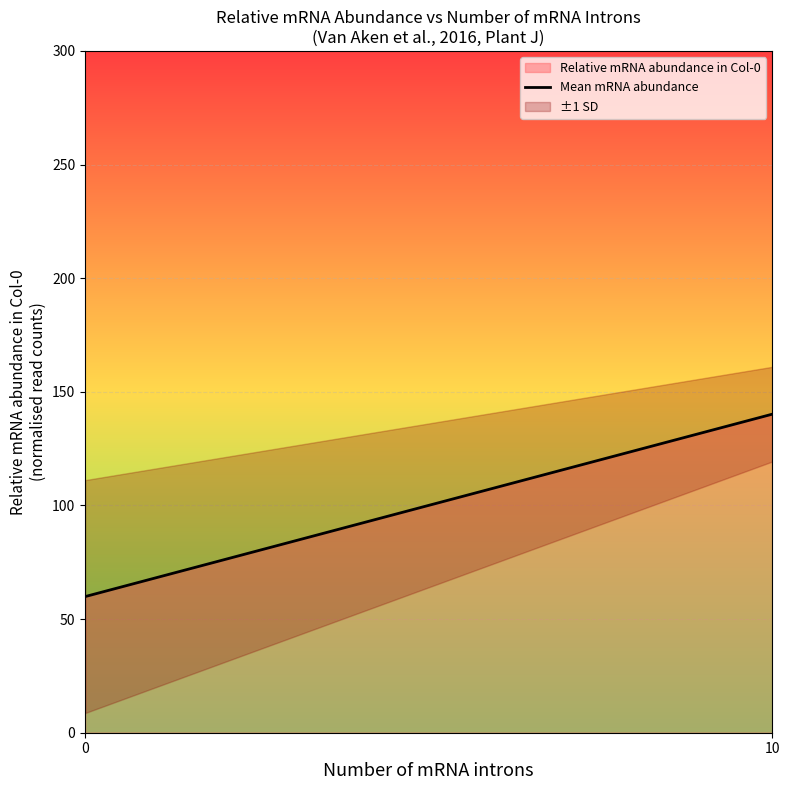

Does the chart display data point markers on the line(s)?

No